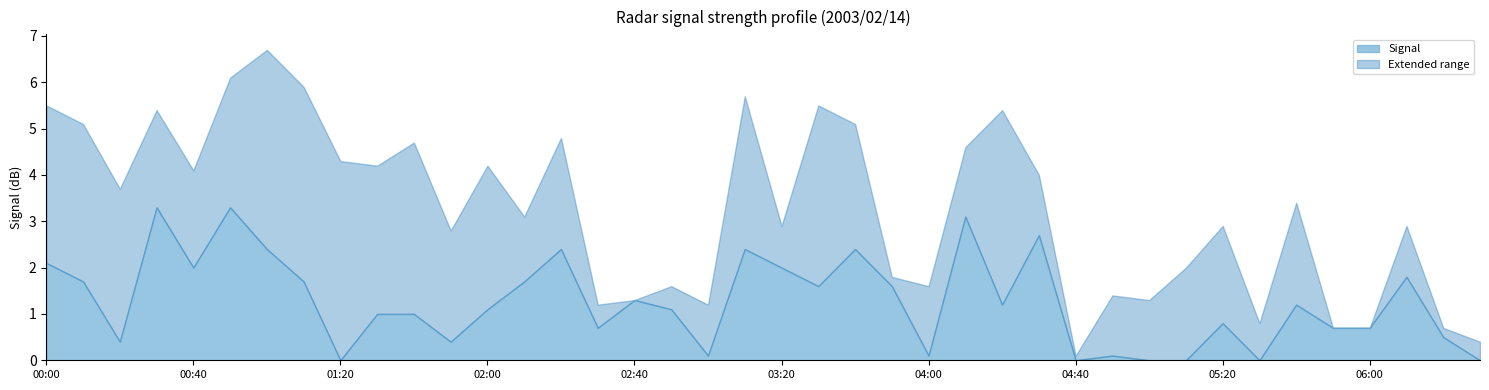

What is the total value across all series at 05:20?

2.9